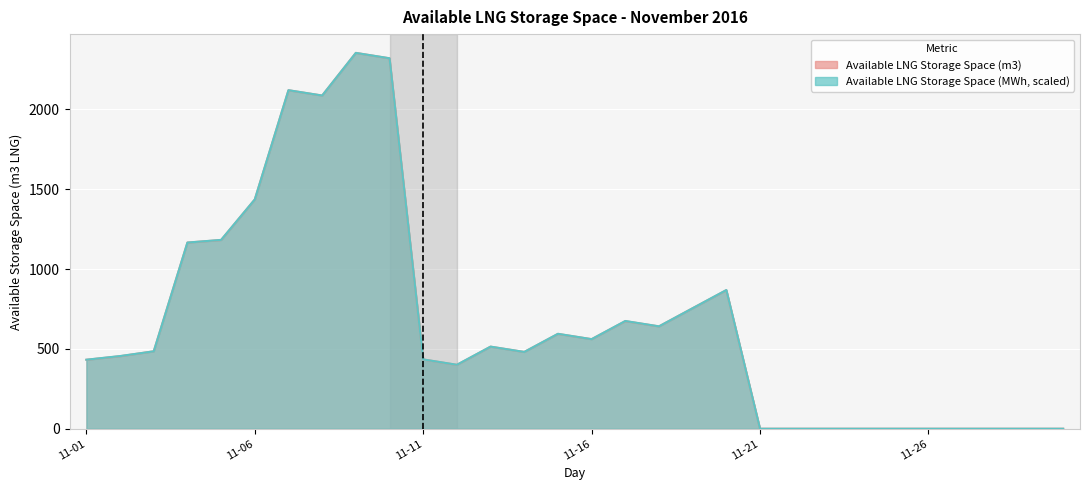

List the series in order of their peak value, highest first.

Available LNG Storage Space (m3), Available LNG Storage Space (MWh)